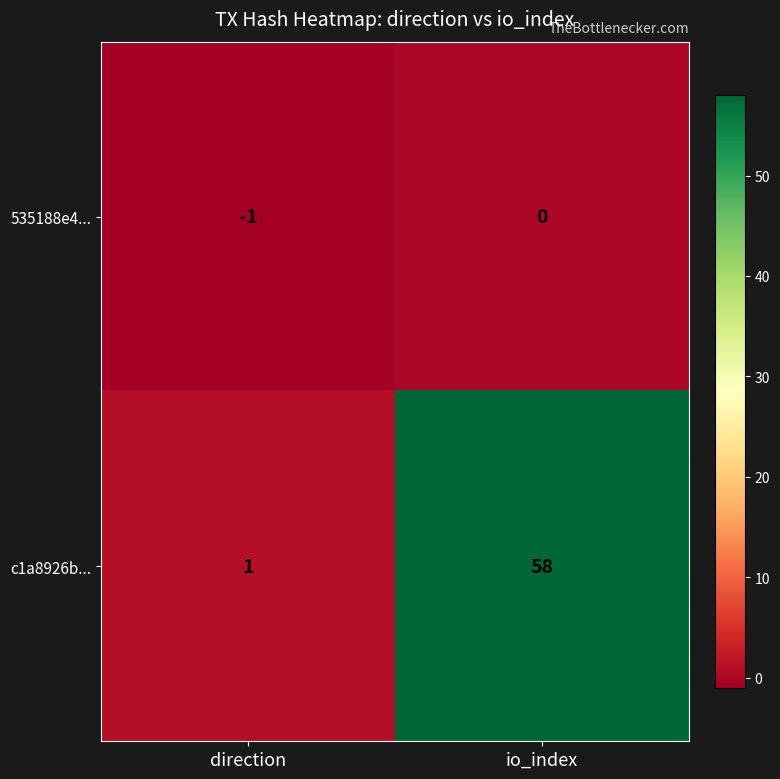

What is the difference between the c1a8926b... values at io_index and direction?

57